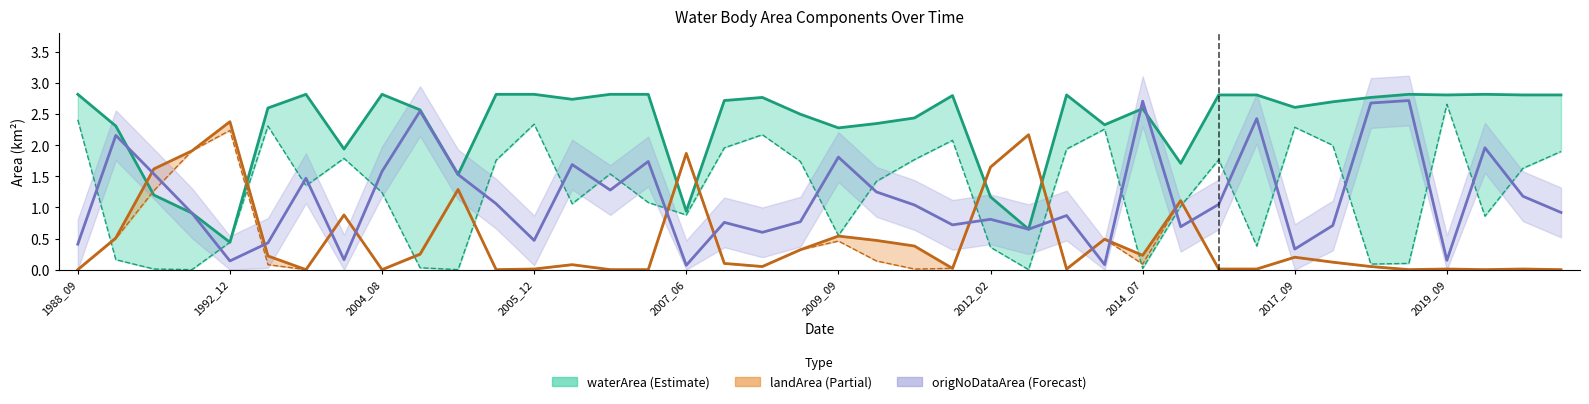

How many lines are shown in the chart?

3